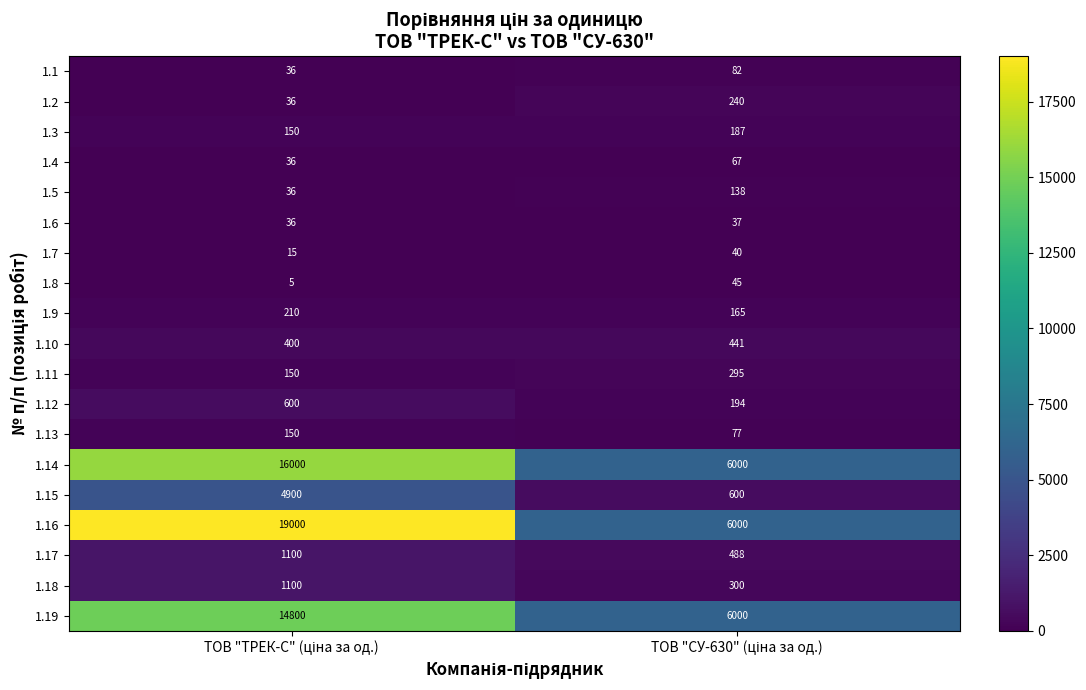

Which series has the widest spread of values?

1.16